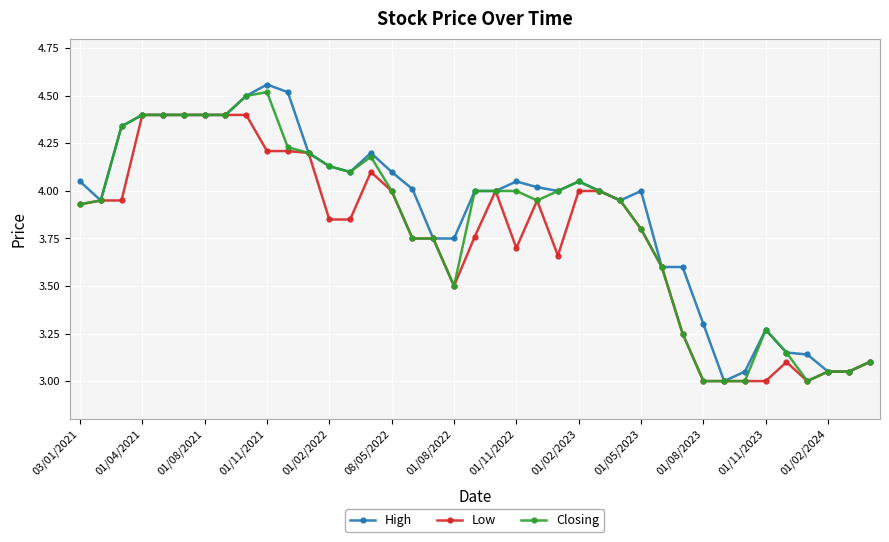

What is the maximum value for Low?

4.4